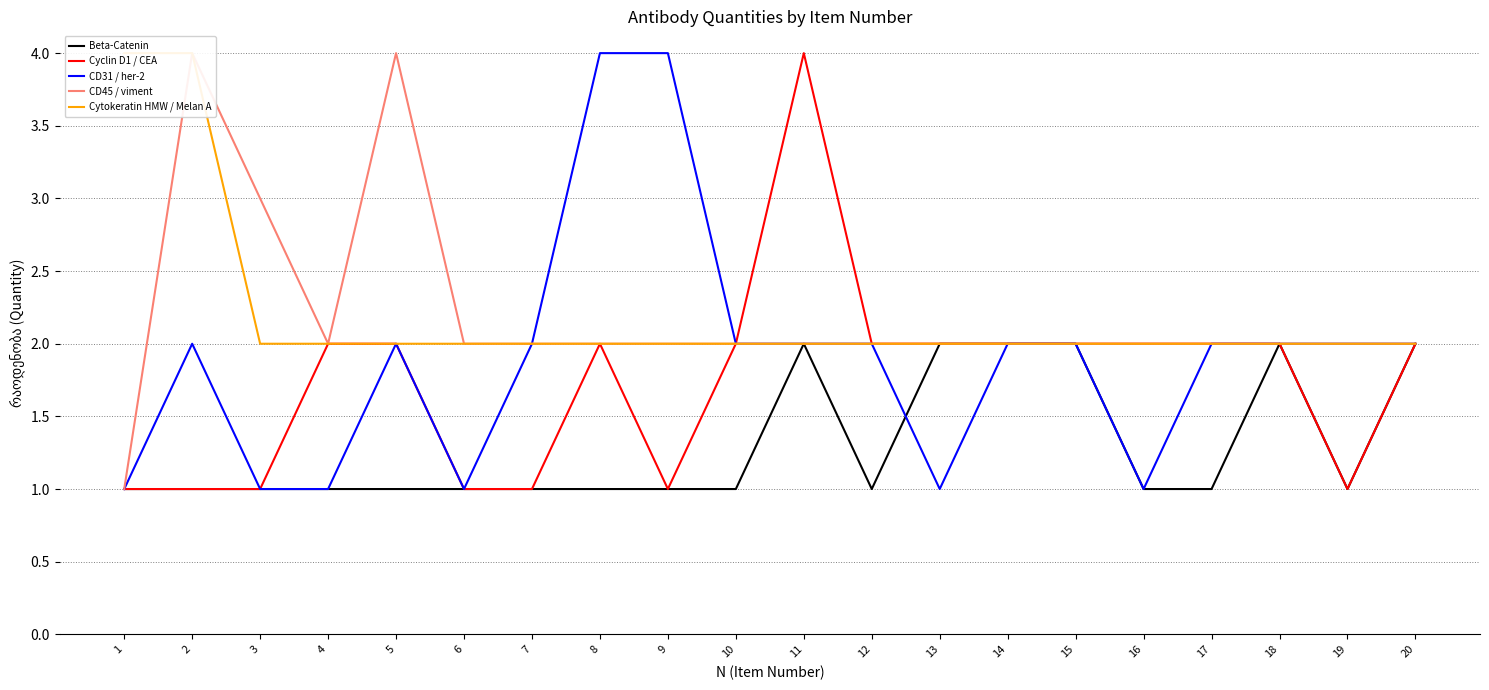

Count the Cyclin D1 / CEA values in the range 1 to 2.

19